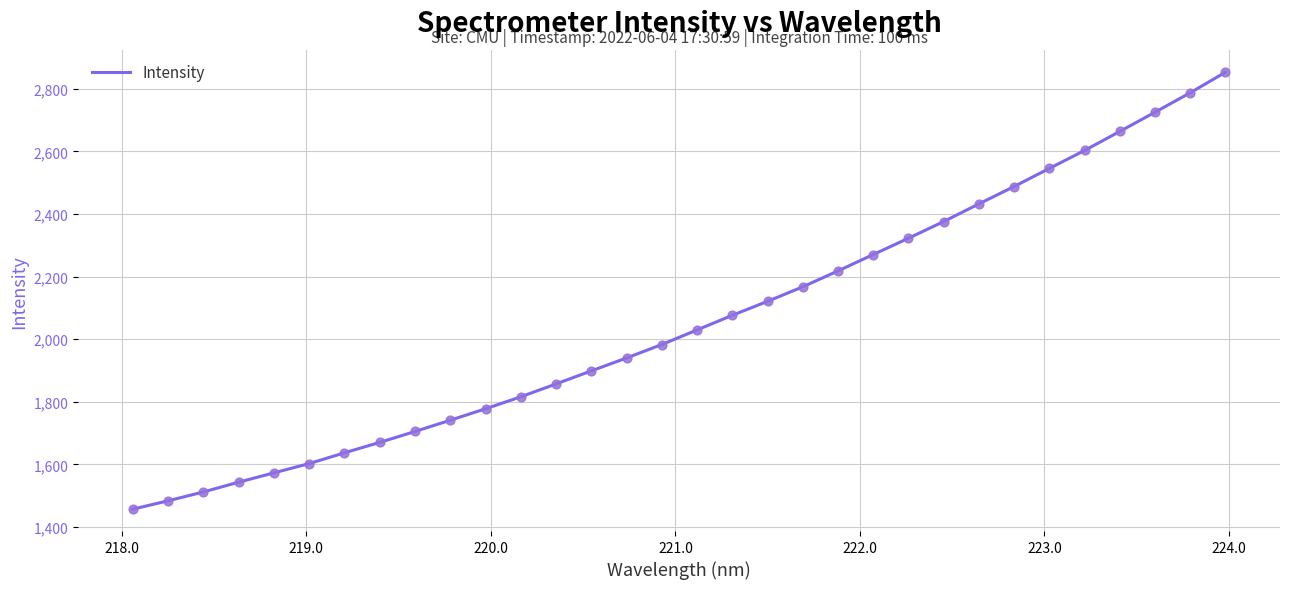

What is the smallest value displayed?

1456.7